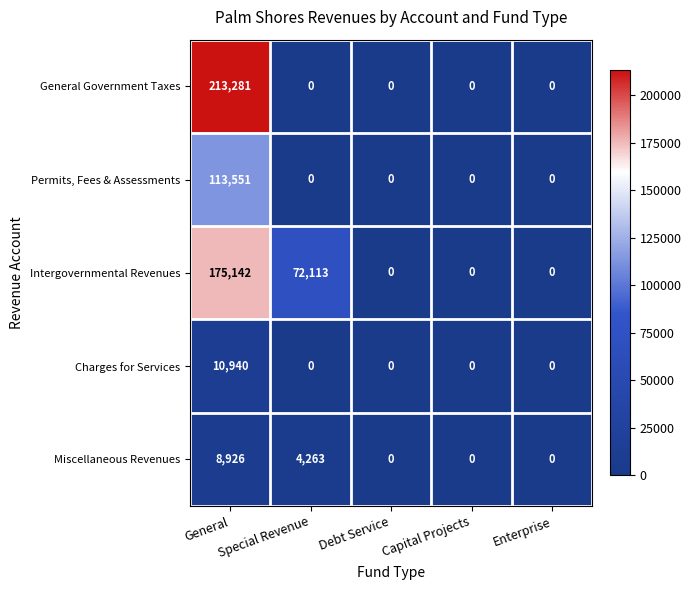

What is the highest value of the Permits, Fees & Assessments series?

113551